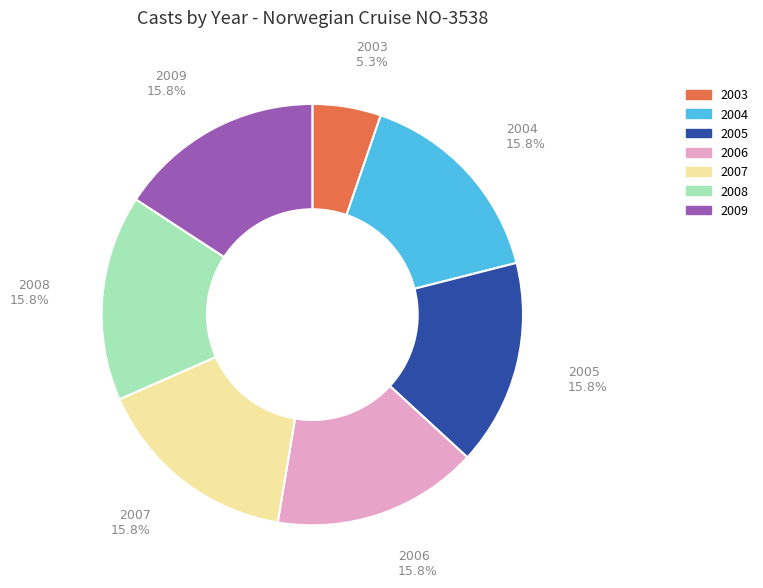

How many segments does this pie chart have?

7